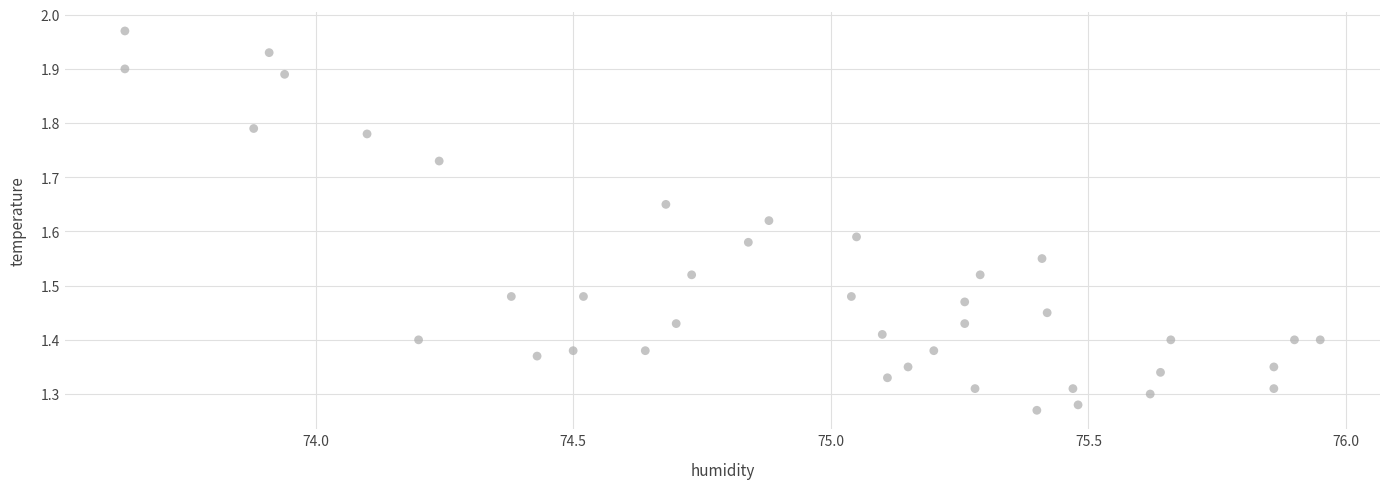

What is the range of Y values (max minus min)?

0.7